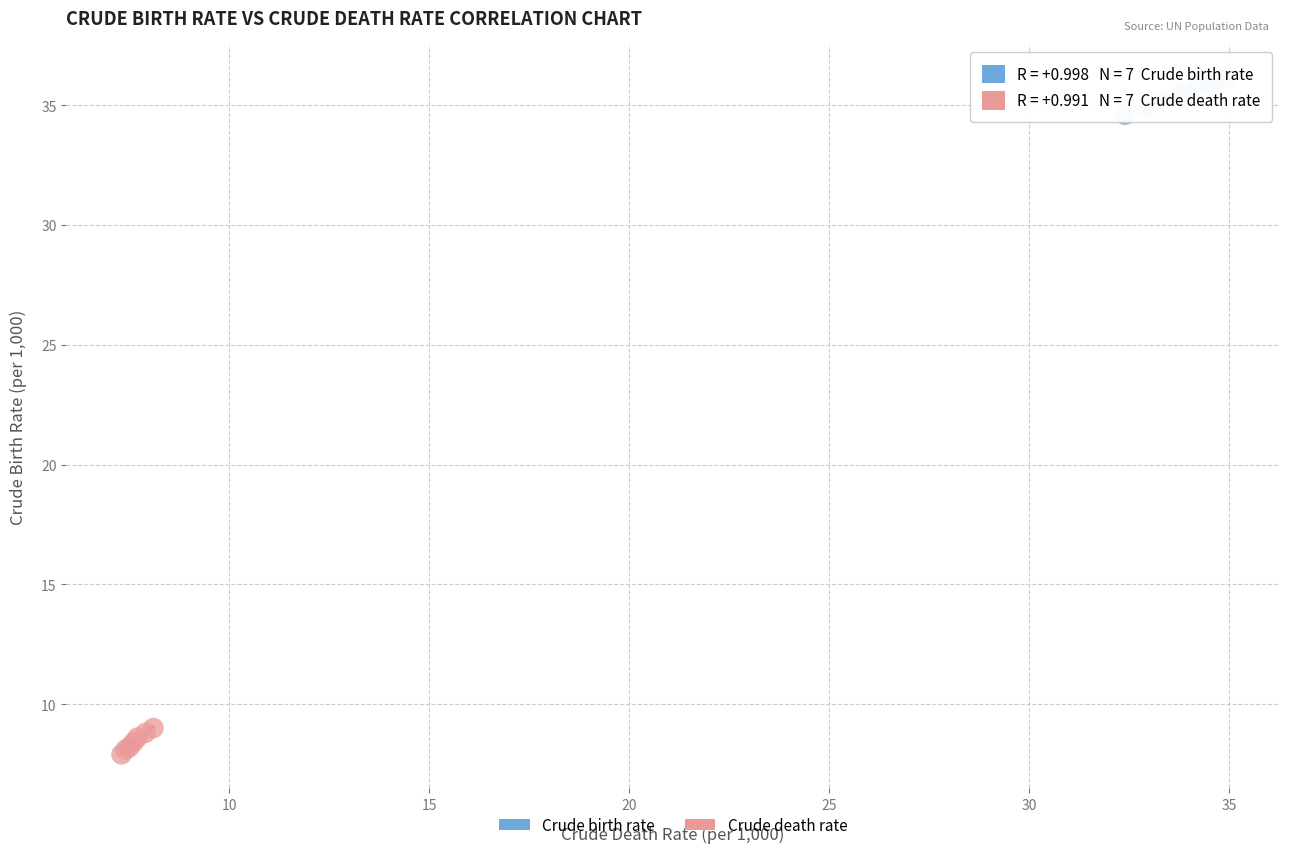

Which series contains the lowest Y value?

Crude death rate